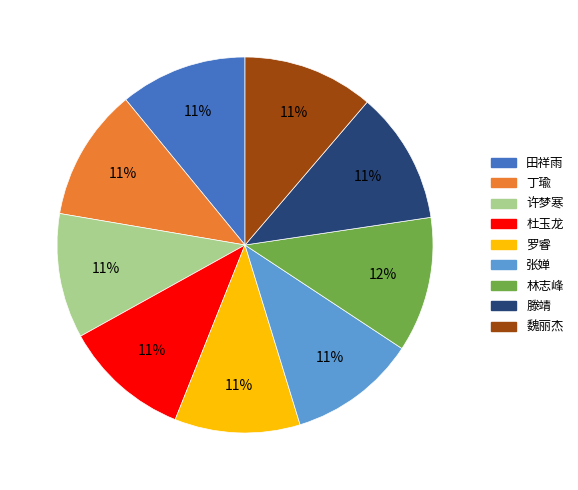

To the nearest percent, what portion does 林志峰 represent?

12%